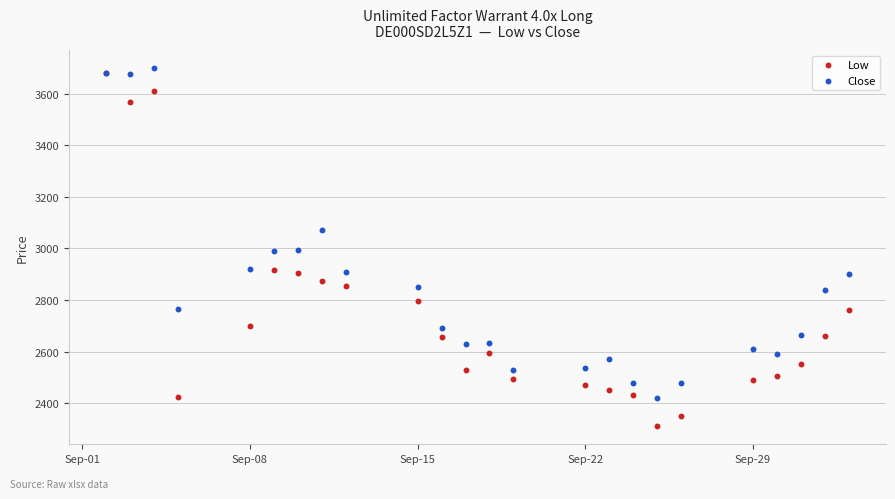

Which series has the widest spread of Y values?

Low